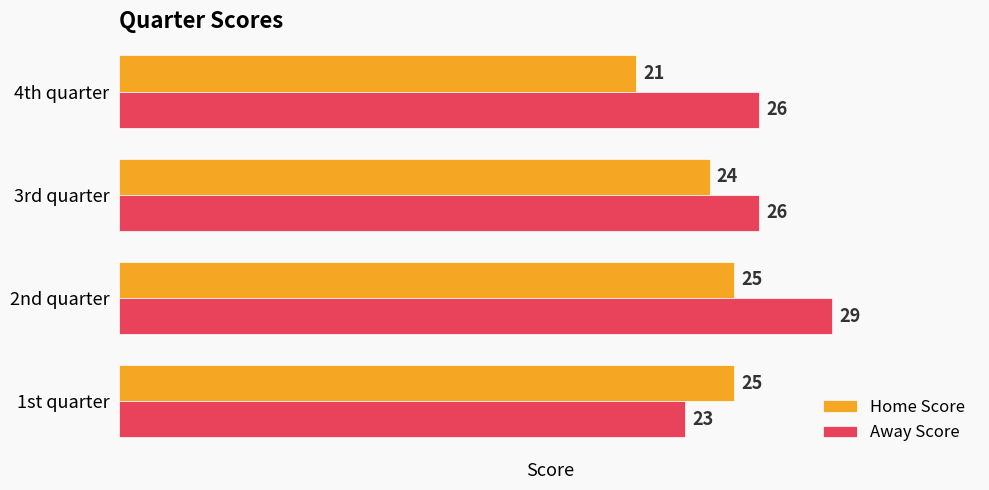

What are all the series names shown in the legend?

Home Score, Away Score